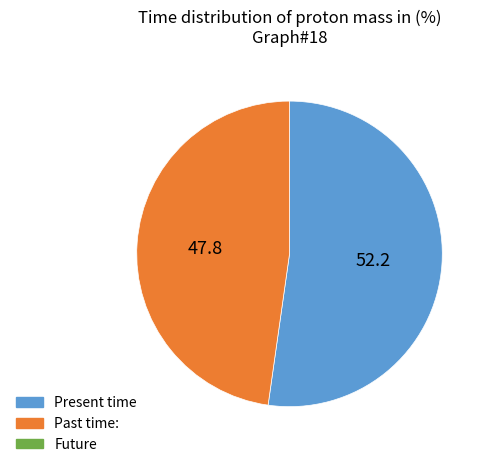

Does any single category account for the majority?

Yes